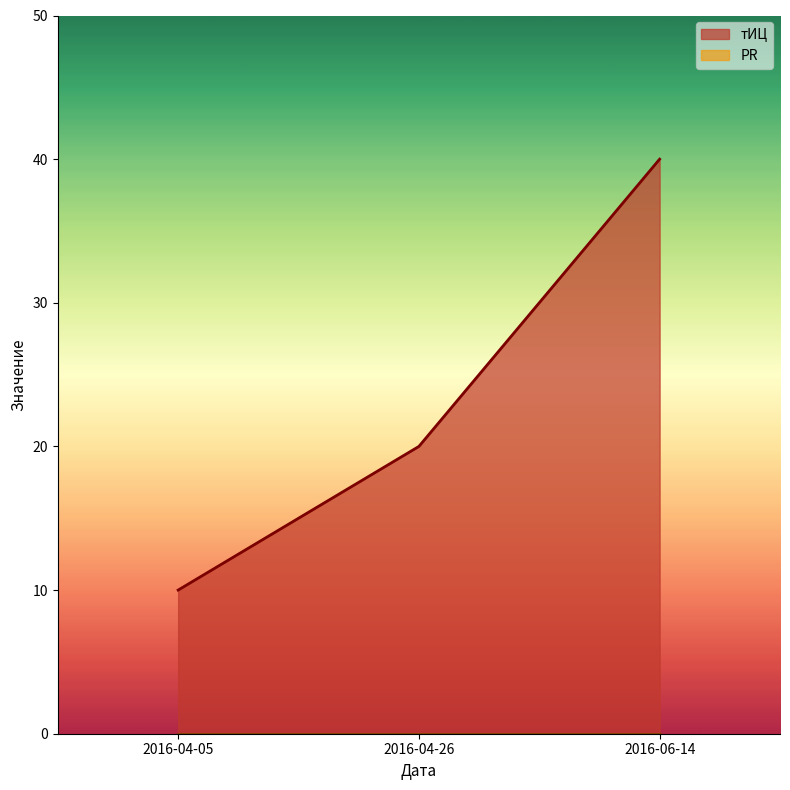

Which has a higher value, 2016-04-26 or 2016-04-05?

2016-04-26